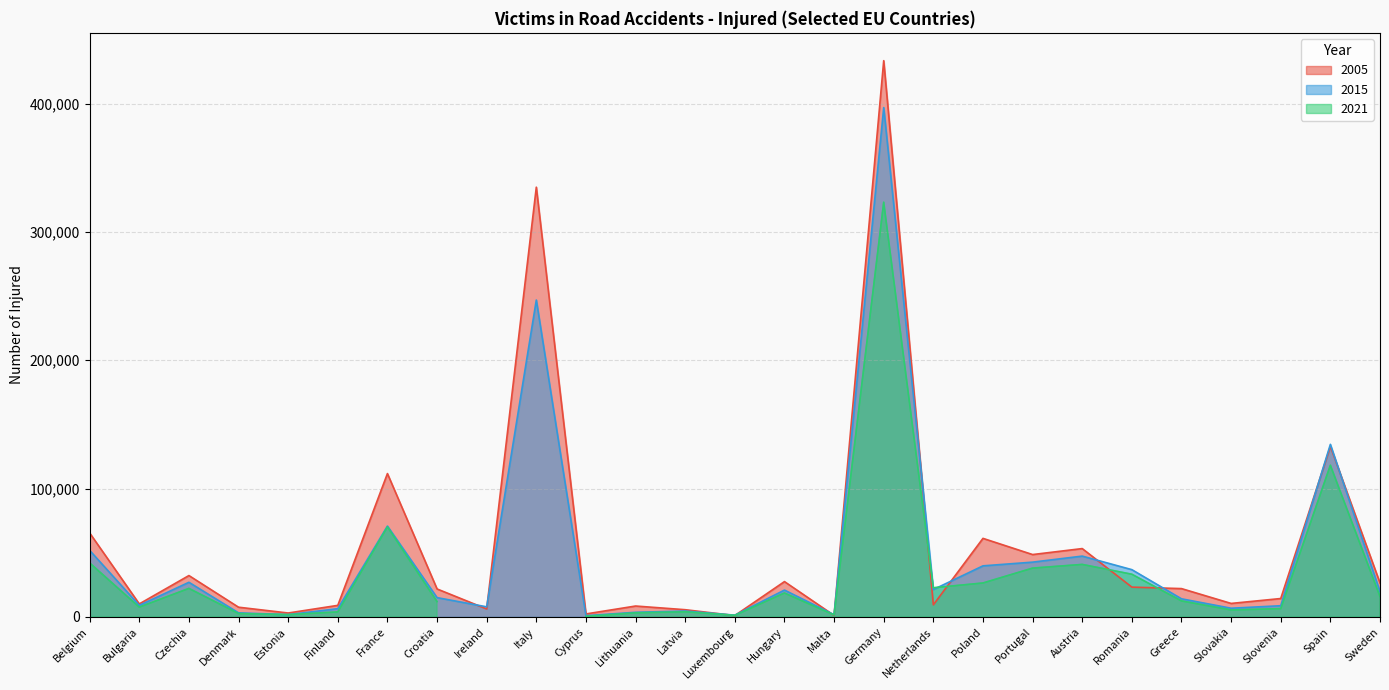

Rank the categories by 2015 value from highest to lowest.

Germany, Italy, Spain, France, Belgium, Austria, Portugal, Poland, Romania, Czechia, Netherlands, Hungary, Sweden, Croatia, Greece, Bulgaria, Slovenia, Ireland, Slovakia, Finland, Latvia, Lithuania, Denmark, Estonia, Malta, Luxembourg, Cyprus